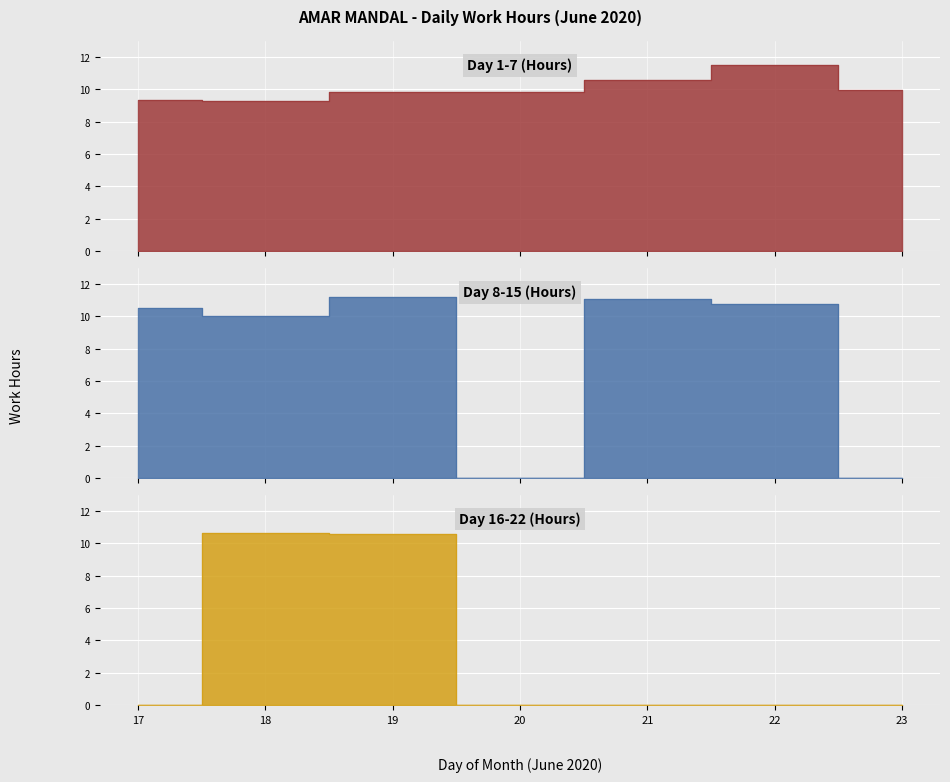

What is the difference between the Day 16-22 (Hours) values at 18 and 23?

10.7